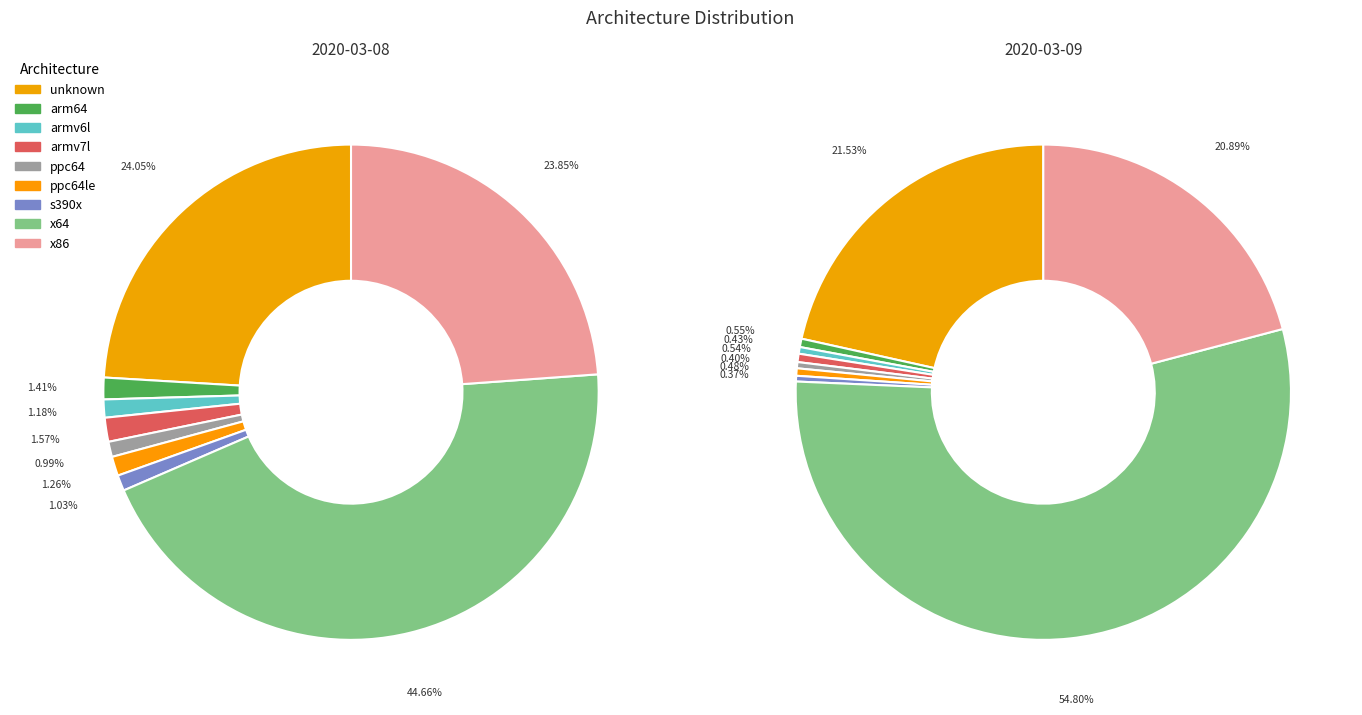

To the nearest percent, what is the difference between the armv7l and unknown slice percentages?

22%